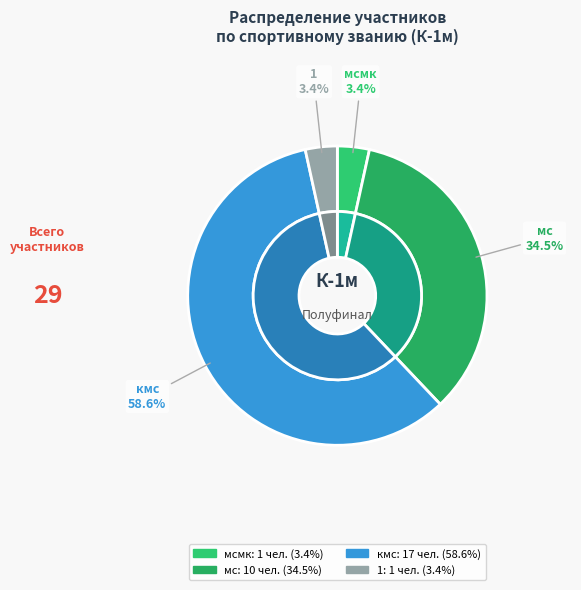

To the nearest percent, what is the average slice percentage?

25%